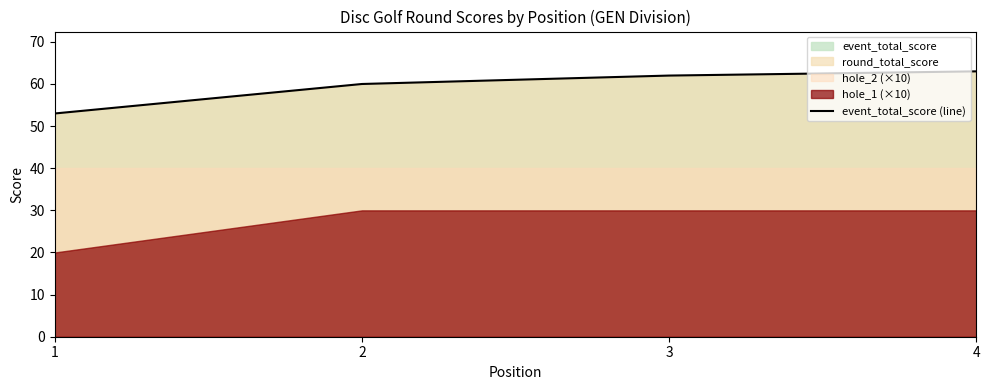

List the labels in order of value, smallest first.

1, 2, 3, 4